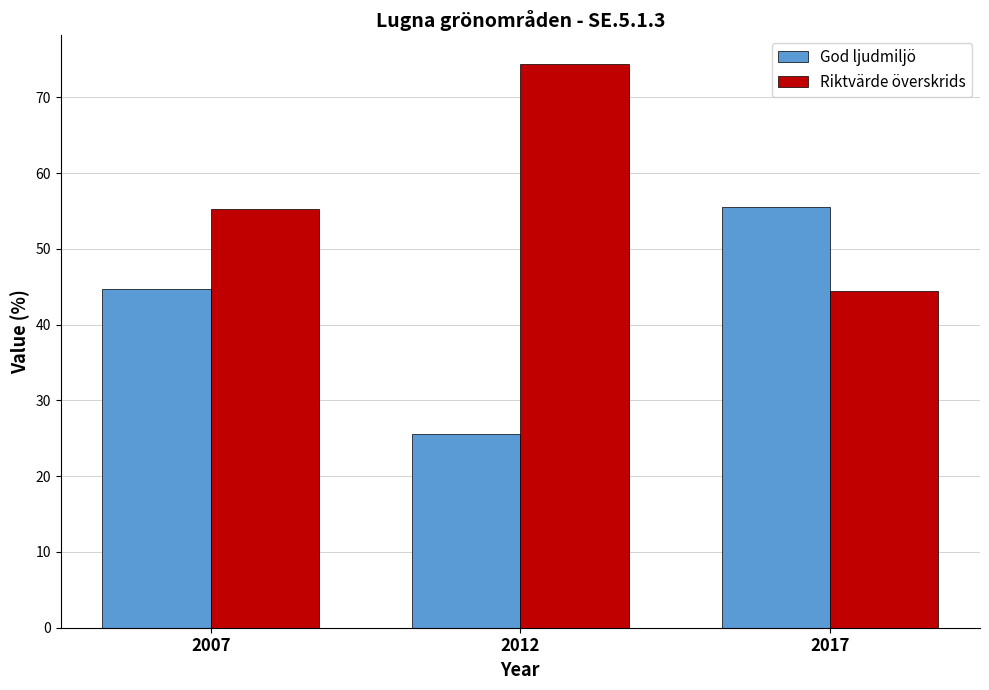

What is the greatest value displayed?

74.5